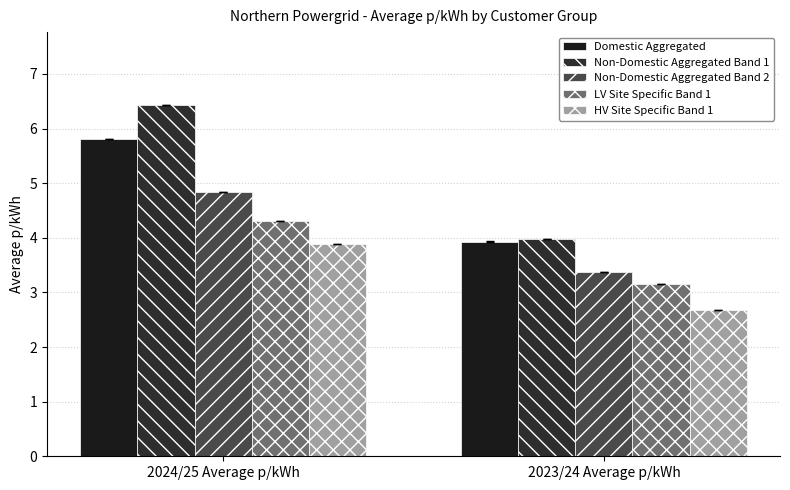

At which label does LV Site Specific Band 1 reach its peak?

2024/25 Average p/kWh